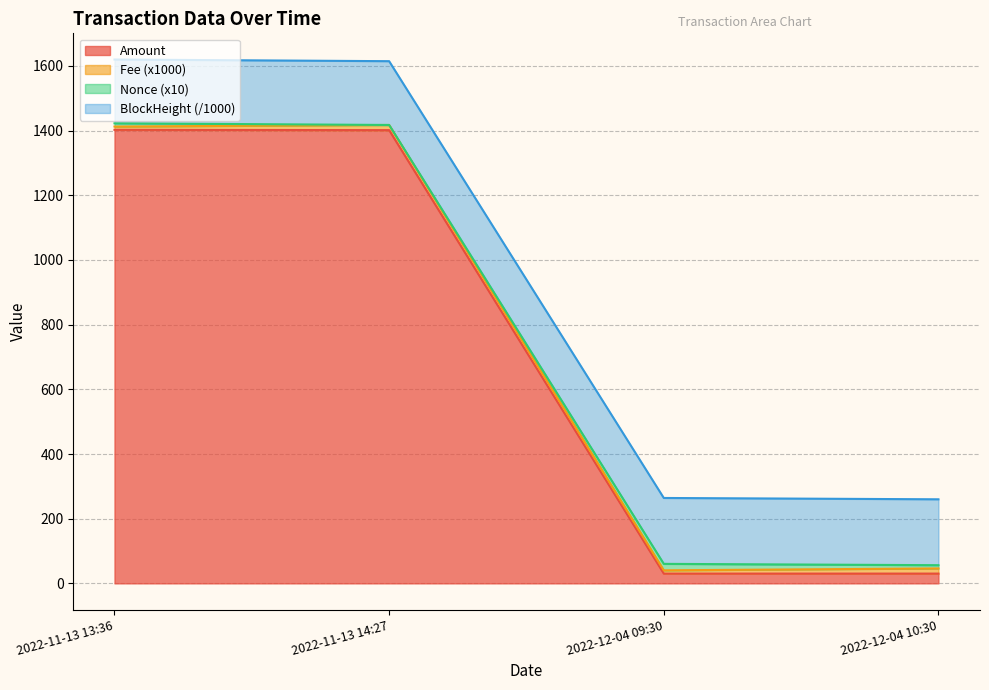

Where is Amount nearest to the value 716?

2022-11-13 14:27